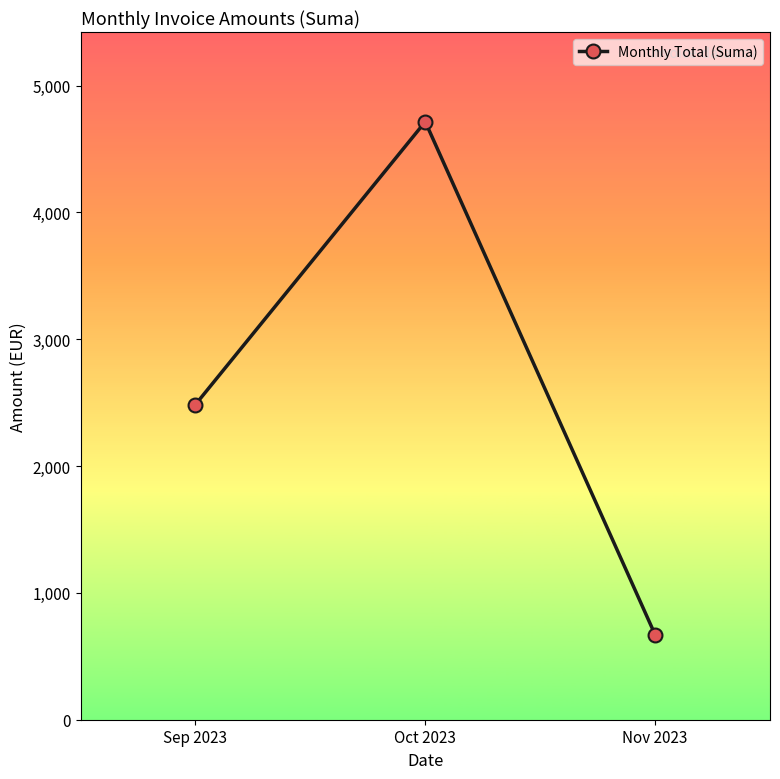

Where is the data nearest to the value 2692?

Sep 2023